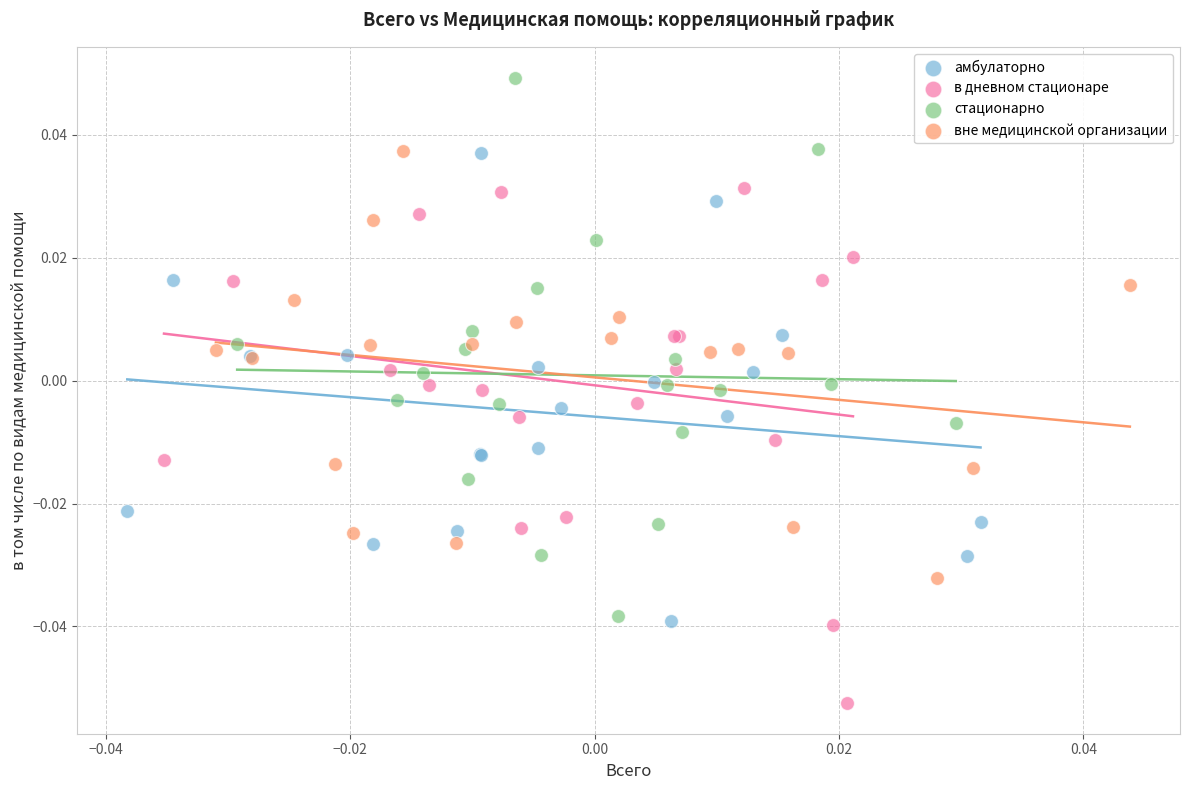

Which series contains the lowest Y value?

в дневном стационаре